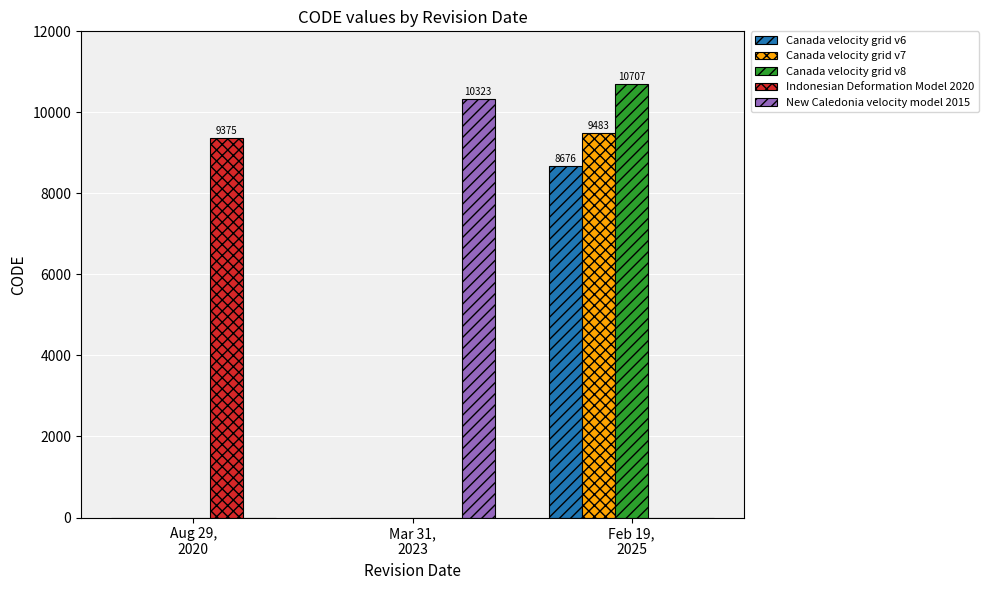

What are all the series names shown in the legend?

Canada velocity grid v6, Canada velocity grid v7, Canada velocity grid v8, Indonesian Deformation Model 2020, New Caledonia velocity model 2015